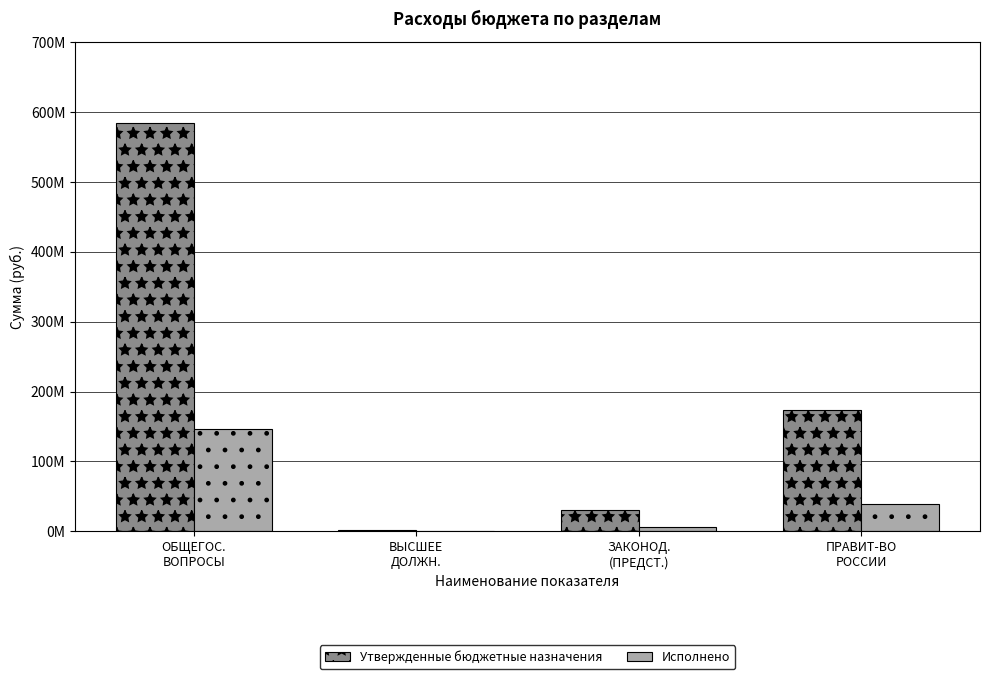

What is the label of the 2nd bar from the left?

ВЫСШЕЕ
ДОЛЖН.